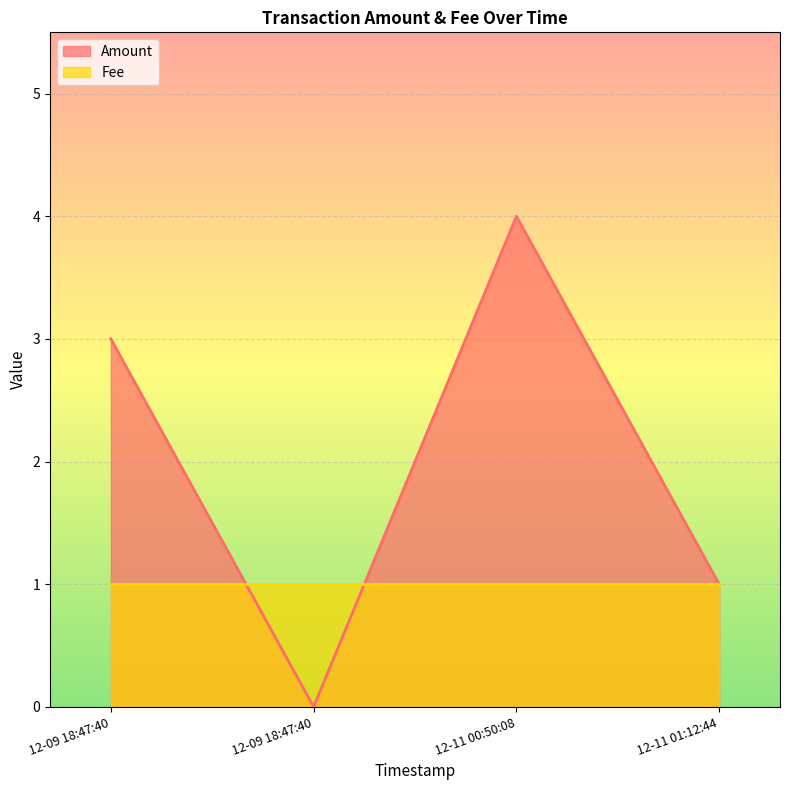

What is the value of the 4th point from the left?

1